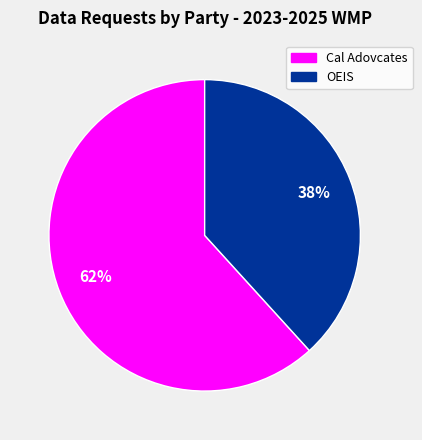

To the nearest percent, what portion does Cal Adovcates represent?

62%